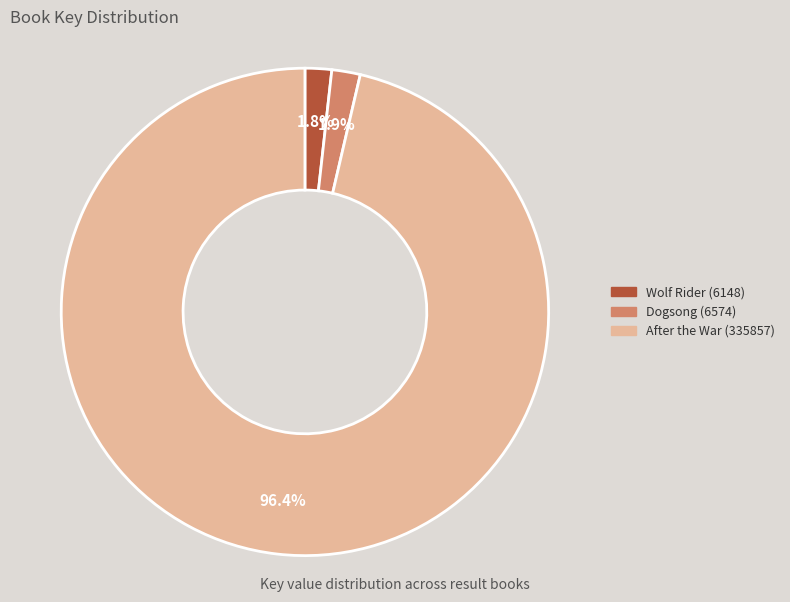

Is After the War (335857) the majority of the pie?

Yes